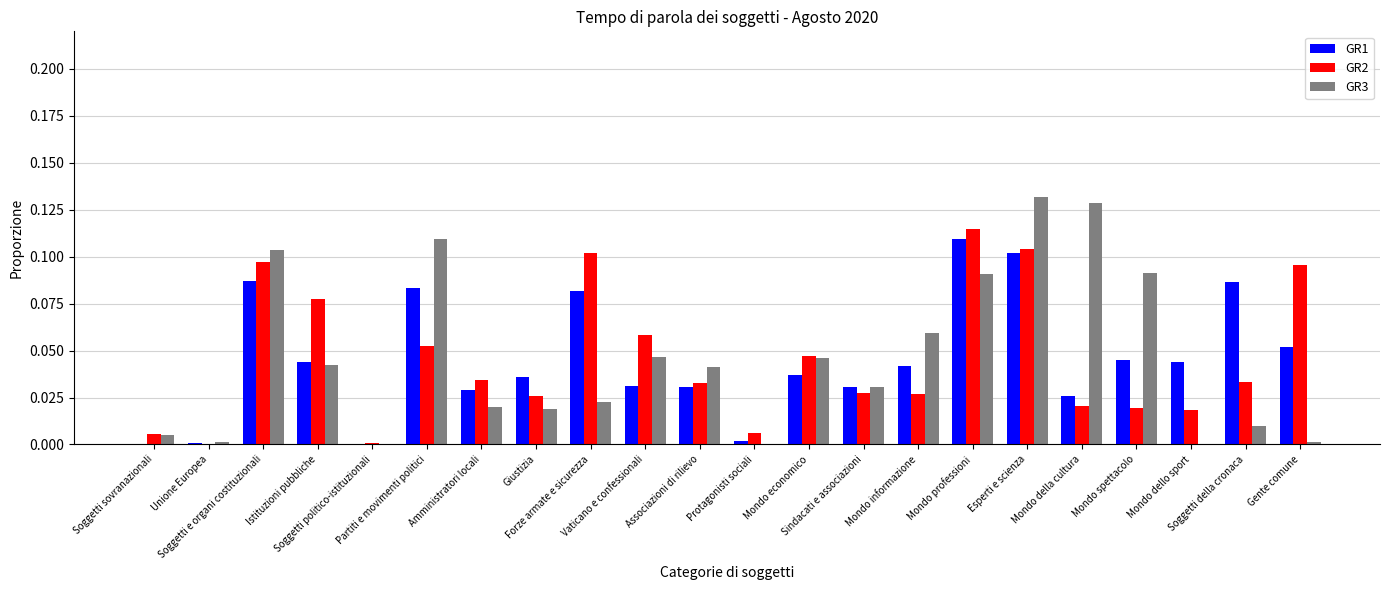

How many groups of bars are there?

22